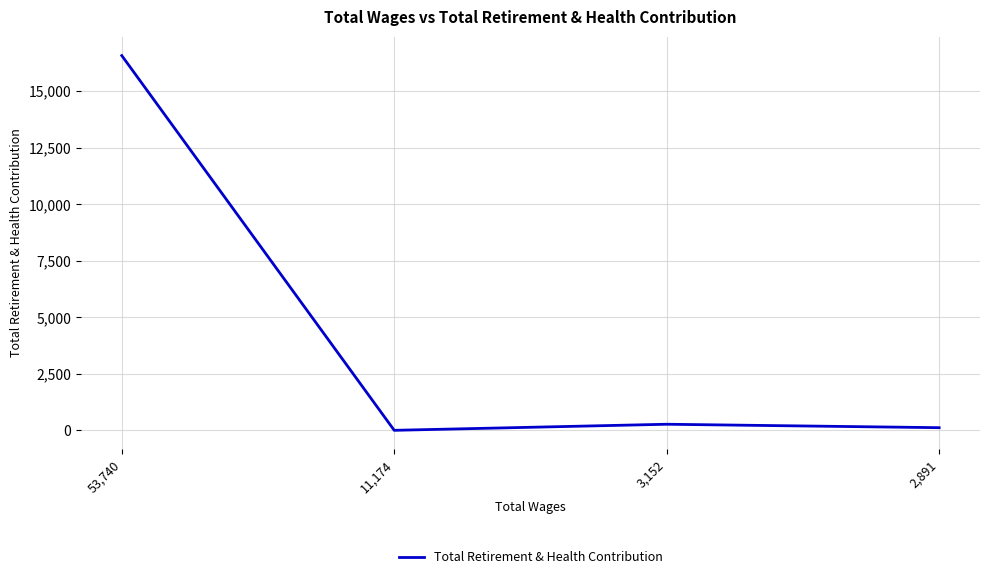

Reading left to right, what are all the values shown in this chart?

53,740=16577	11,174=0	3,152=269	2,891=117